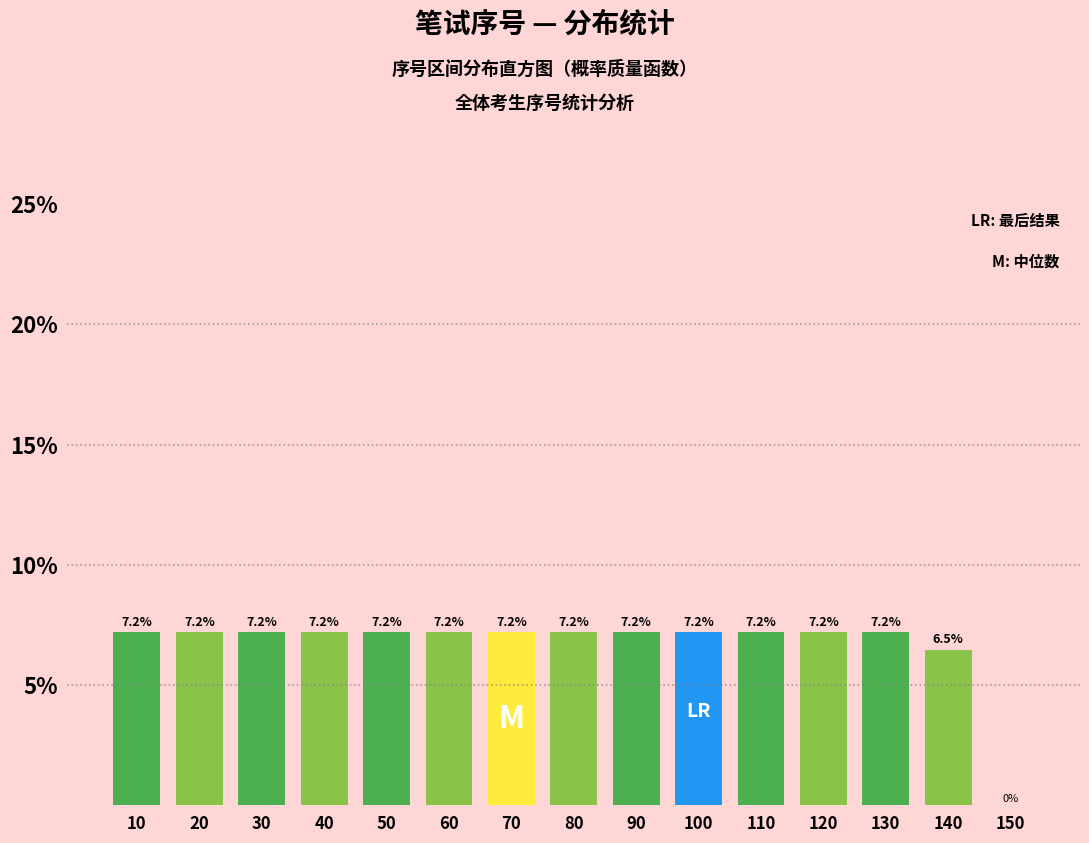

Reading left to right, extract all data points from this chart.

10=7.2	20=7.2	30=7.2	40=7.2	50=7.2	60=7.2	70=7.2	80=7.2	90=7.2	100=7.2	110=7.2	120=7.2	130=7.2	140=6.5	150=0.0